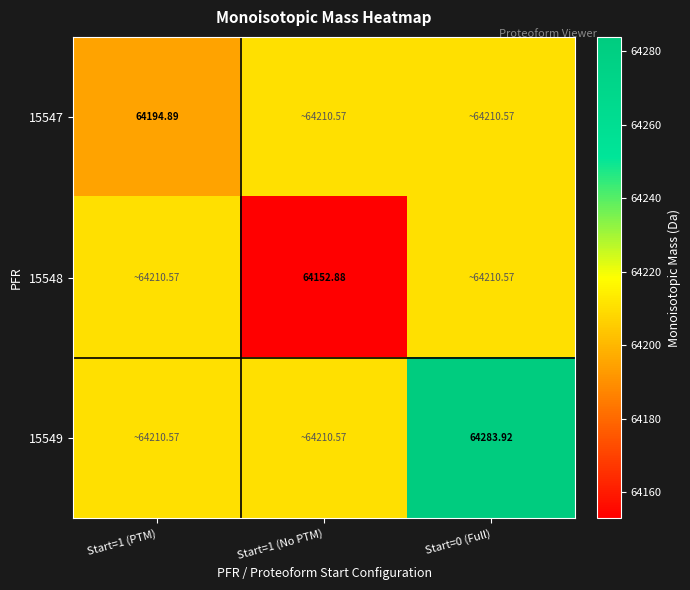

Rank the series by their average value, from lowest to highest.

15548, 15547, 15549